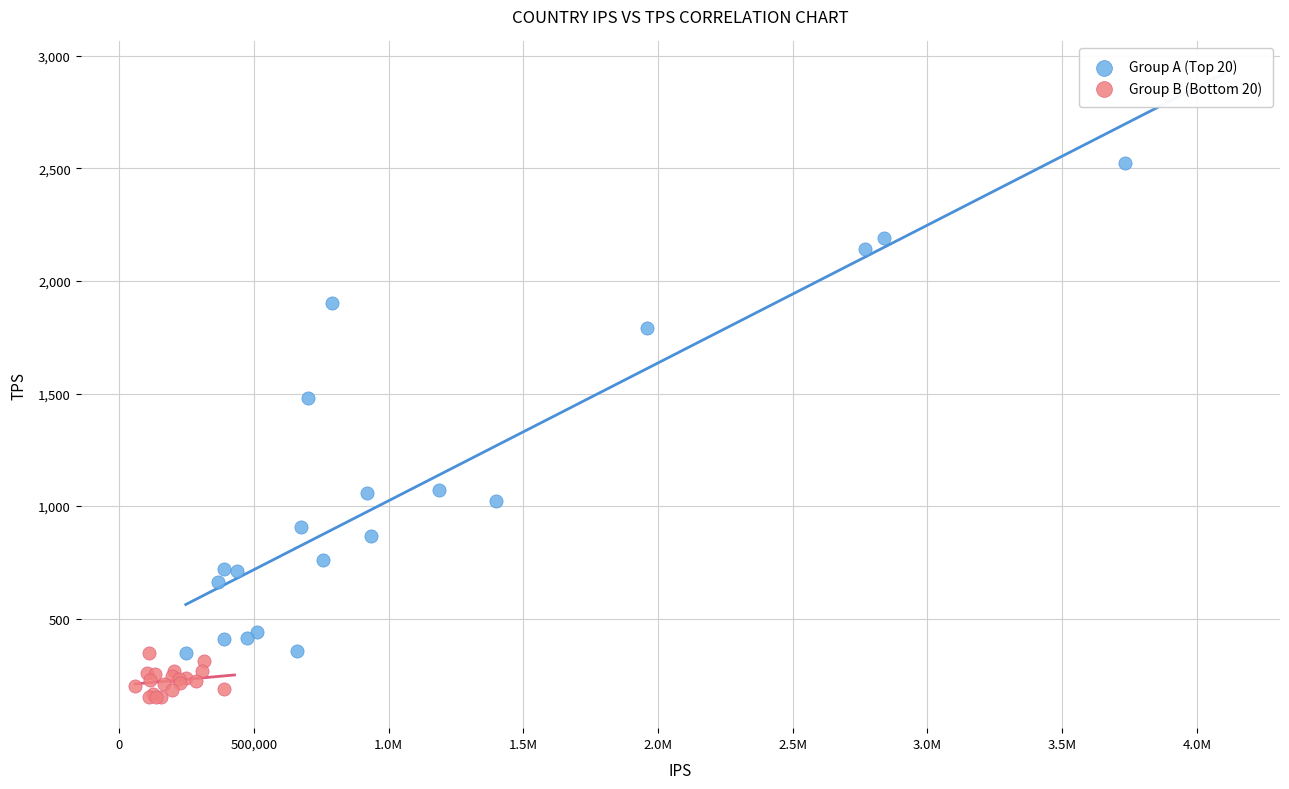

Which series has the widest spread of Y values?

Group A (Top 20)